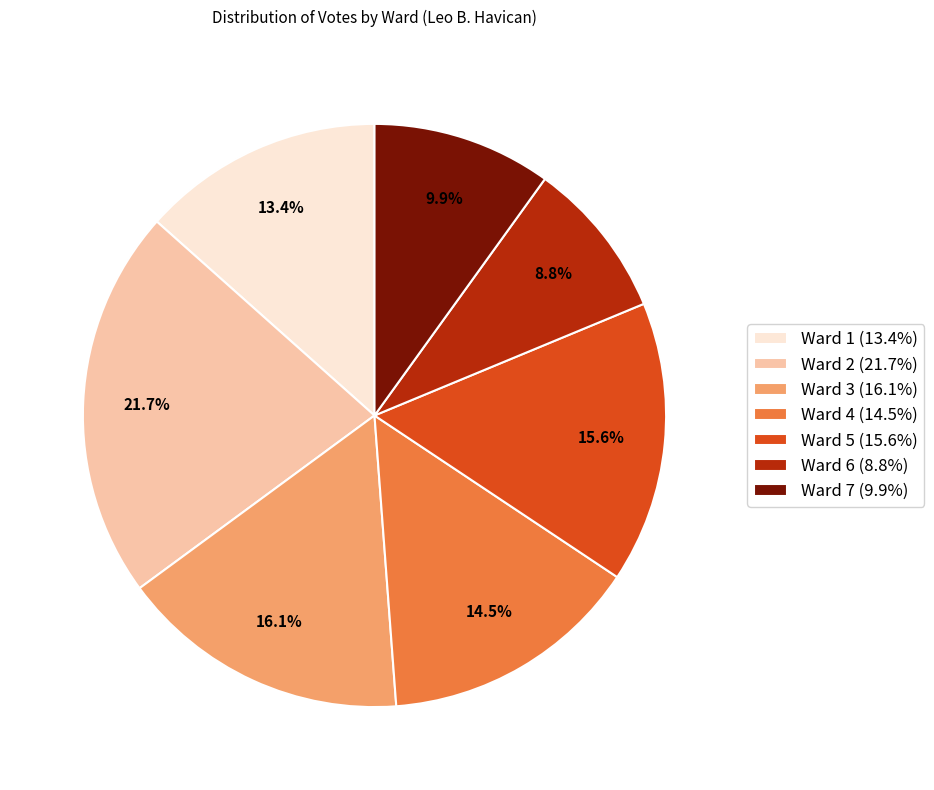

Which has a higher value, Ward 6 (8.8%) or Ward 3 (16.1%)?

Ward 3 (16.1%)